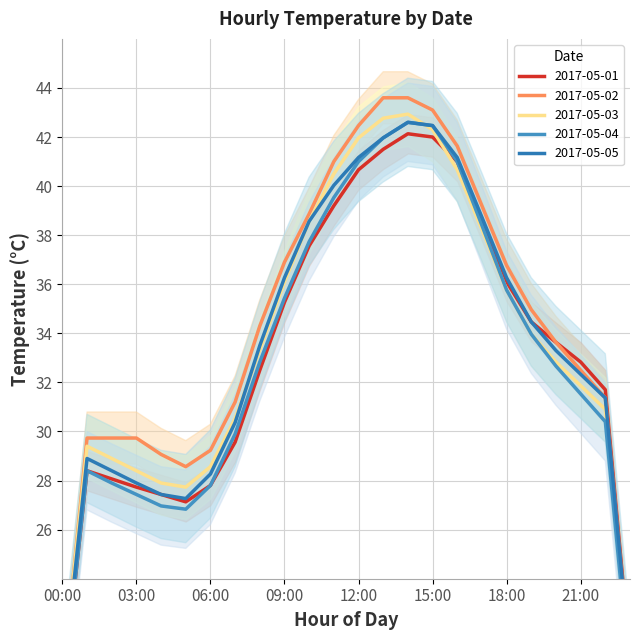

Which has a higher value, 11:00 or 15:00?

15:00